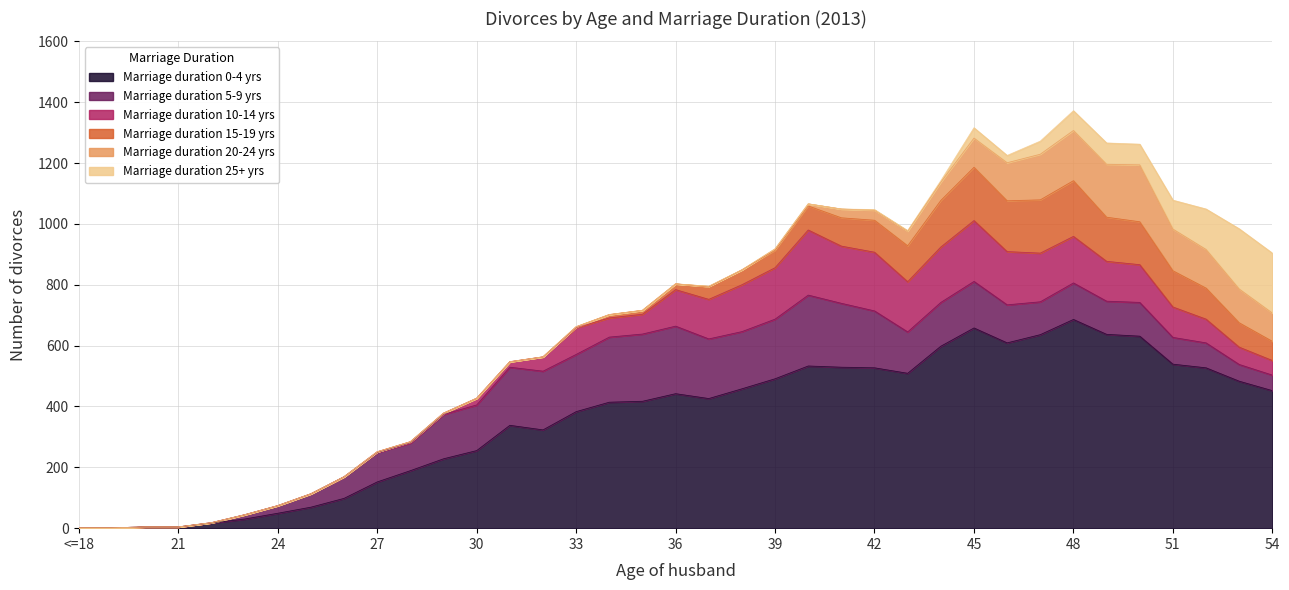

What are all the series names shown in the legend?

Marriage duration 0-4 yrs, Marriage duration 5-9 yrs, Marriage duration 10-14 yrs, Marriage duration 15-19 yrs, Marriage duration 20-24 yrs, Marriage duration 25+ yrs